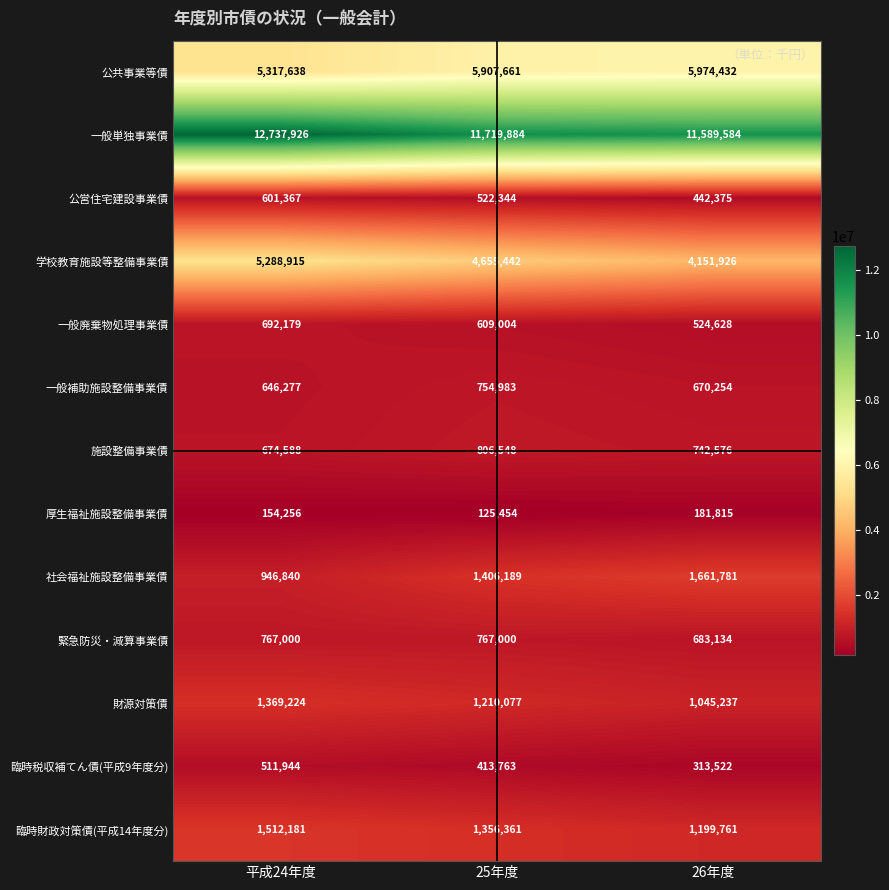

Which category has the lowest value in the 公営住宅建設事業債 series?

26年度